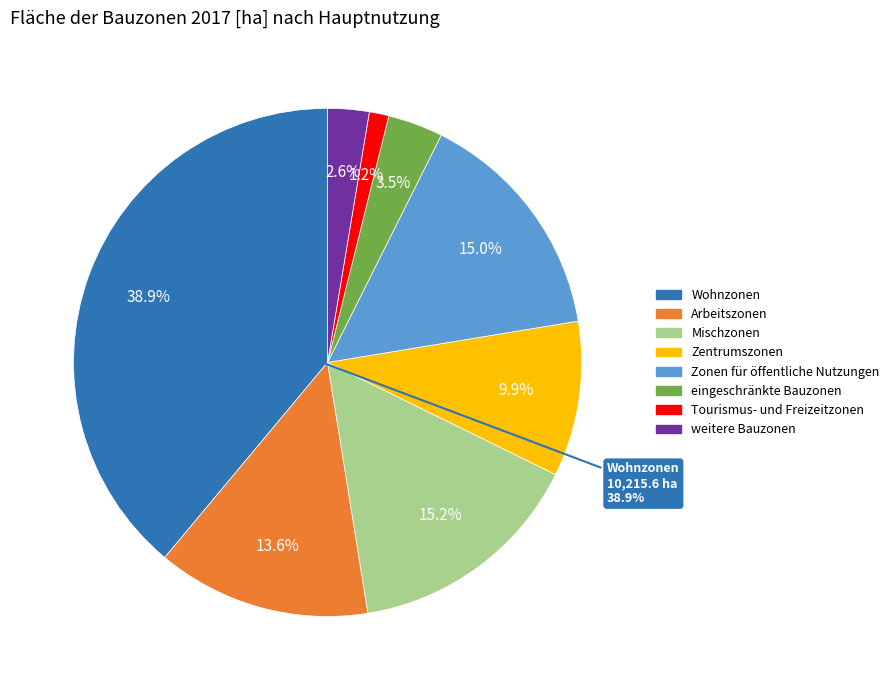

The weitere Bauzonen slice represents 10% of the pie. True or false?

False